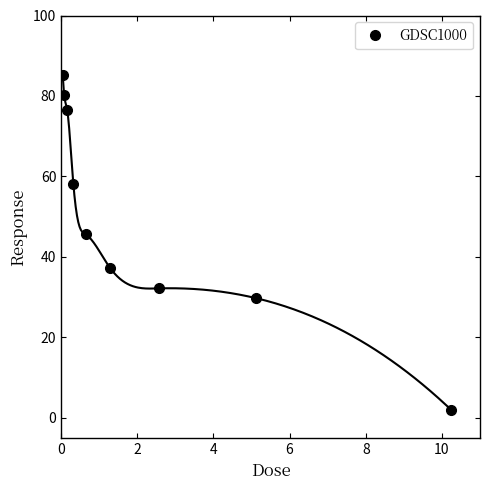

What is the difference between the maximum and second lowest values?

55.5